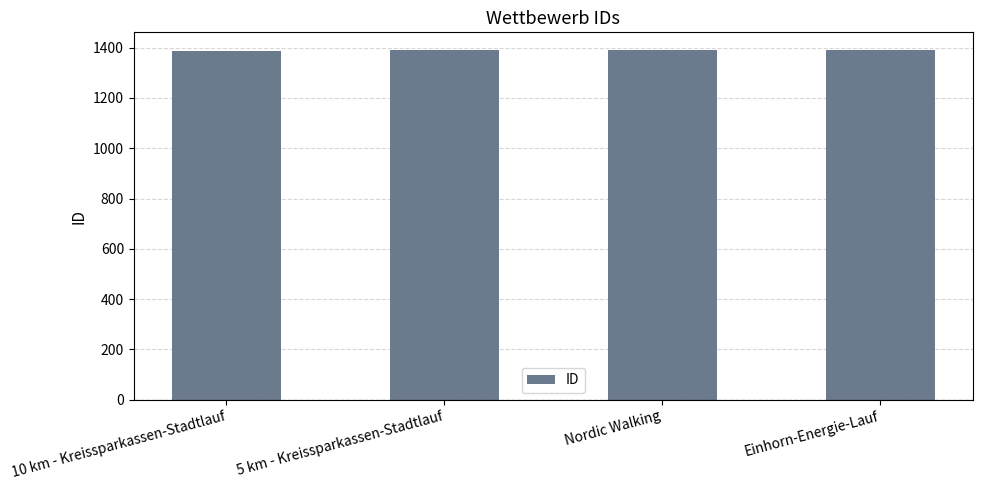

Is it true that the value at 5 km - Kreissparkassen-Stadtlauf is 418?

False